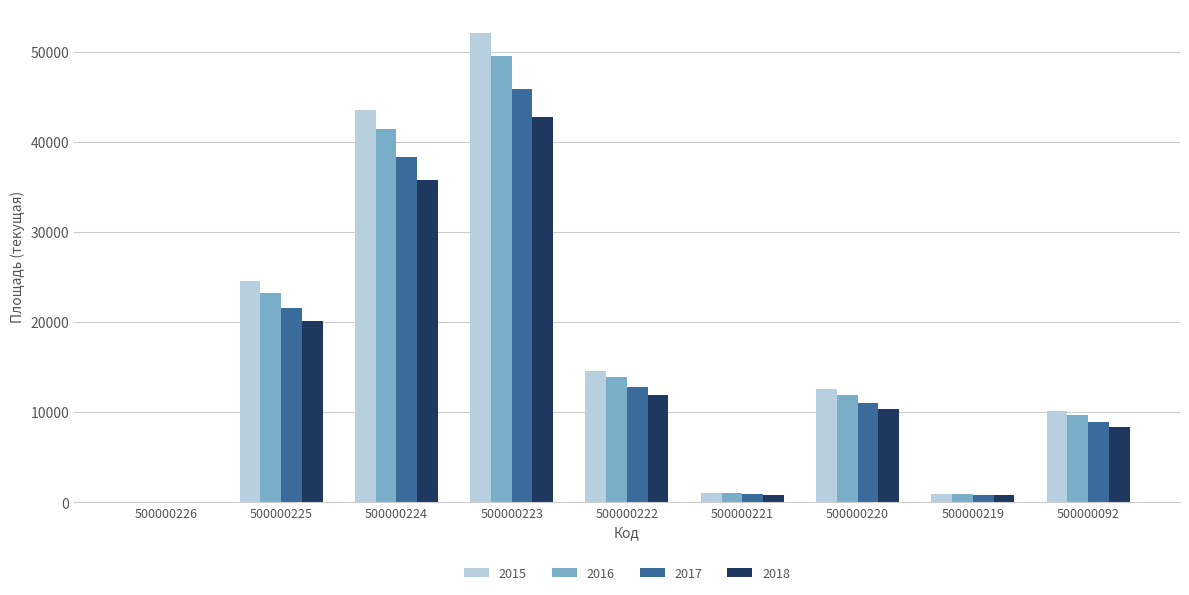

How many data points does each series have?

9